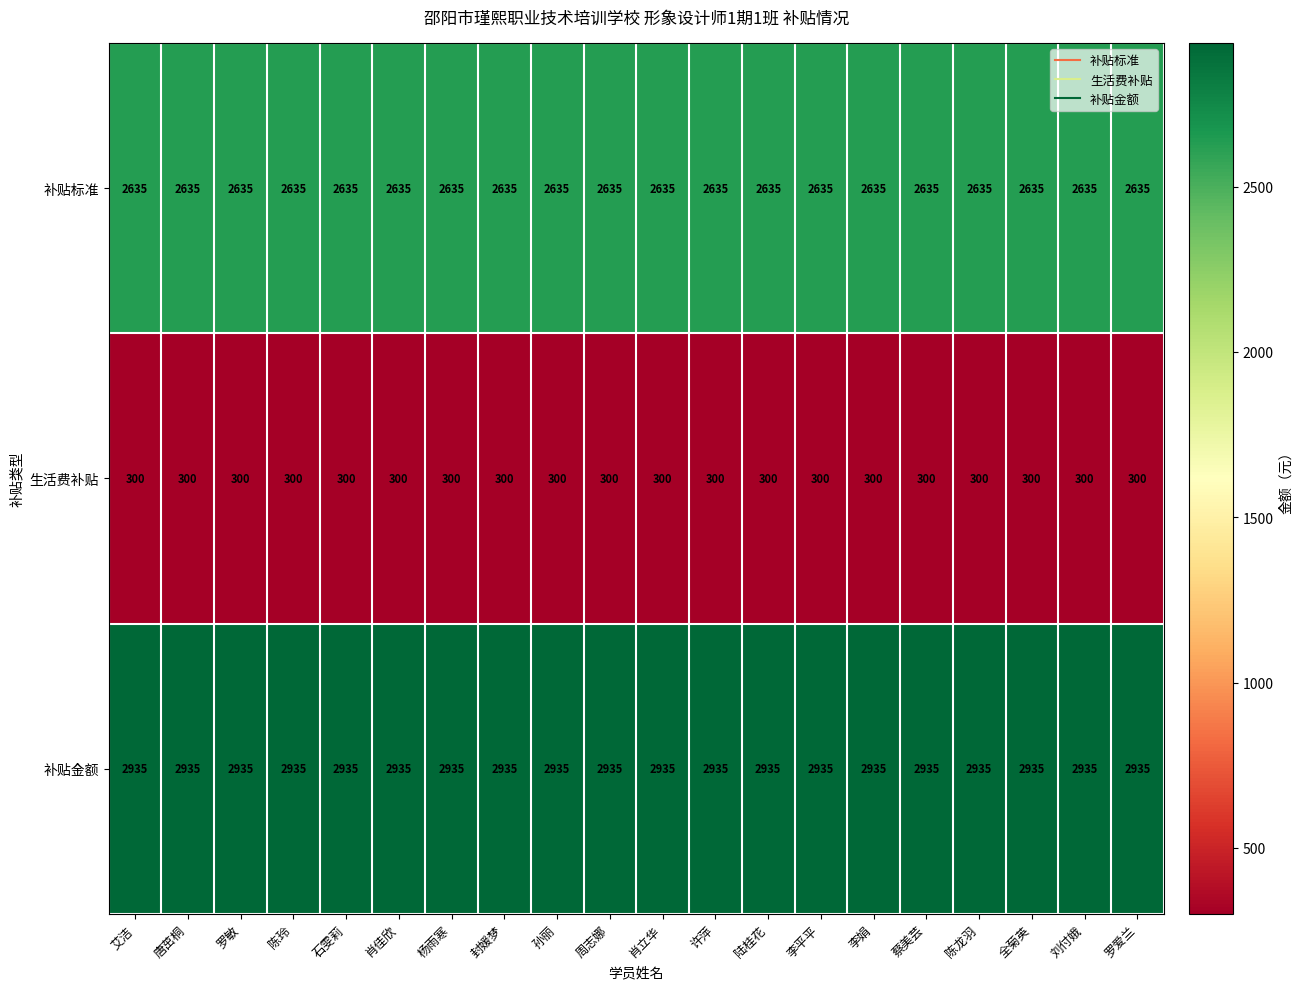

At how many categories does at least one series exceed 1859?

20